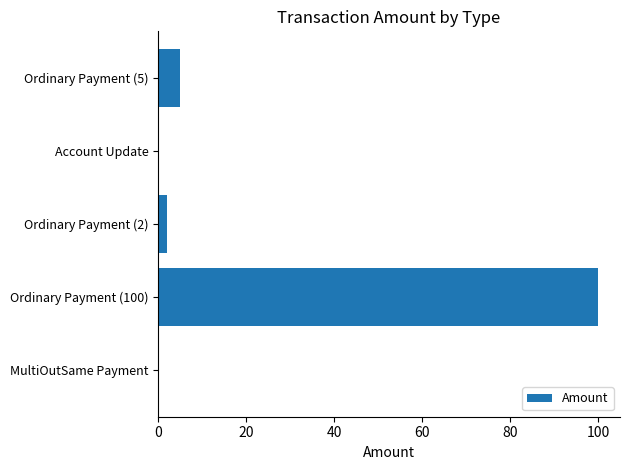

What is the average value?

21.4